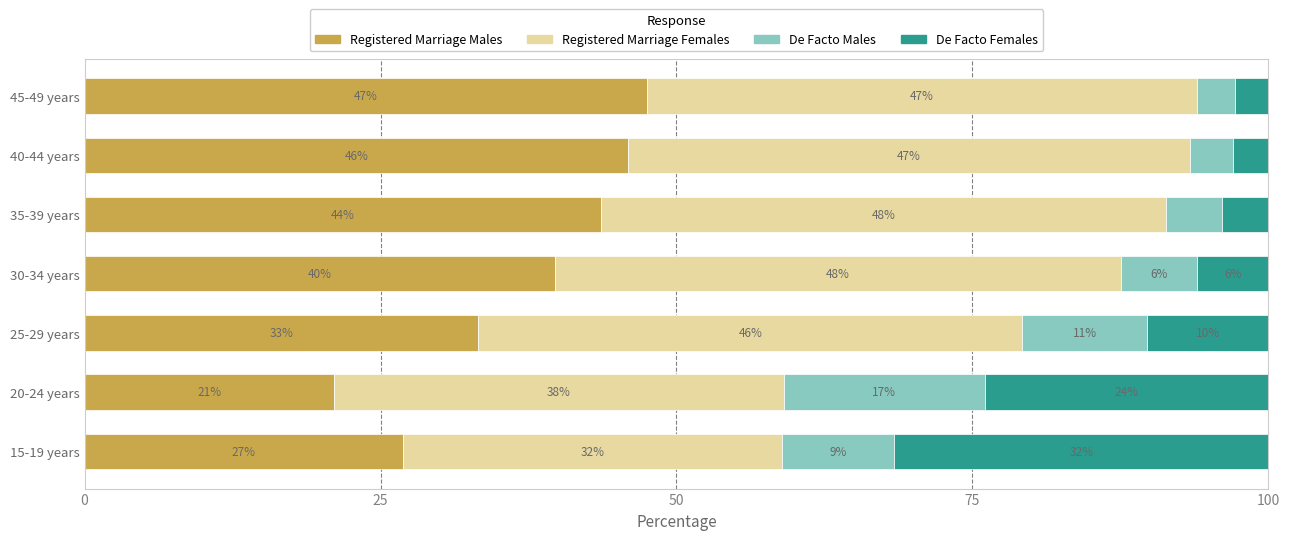

Where is Registered Marriage Males nearest to the value 34?

25-29 years